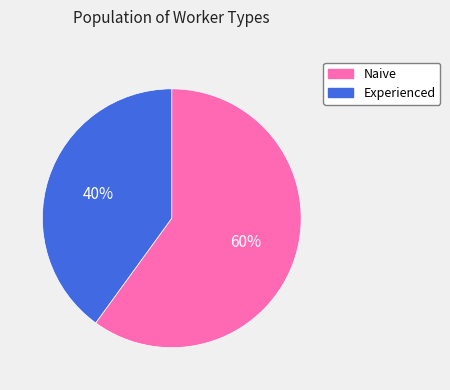

What is the smallest slice in the pie chart?

Experienced